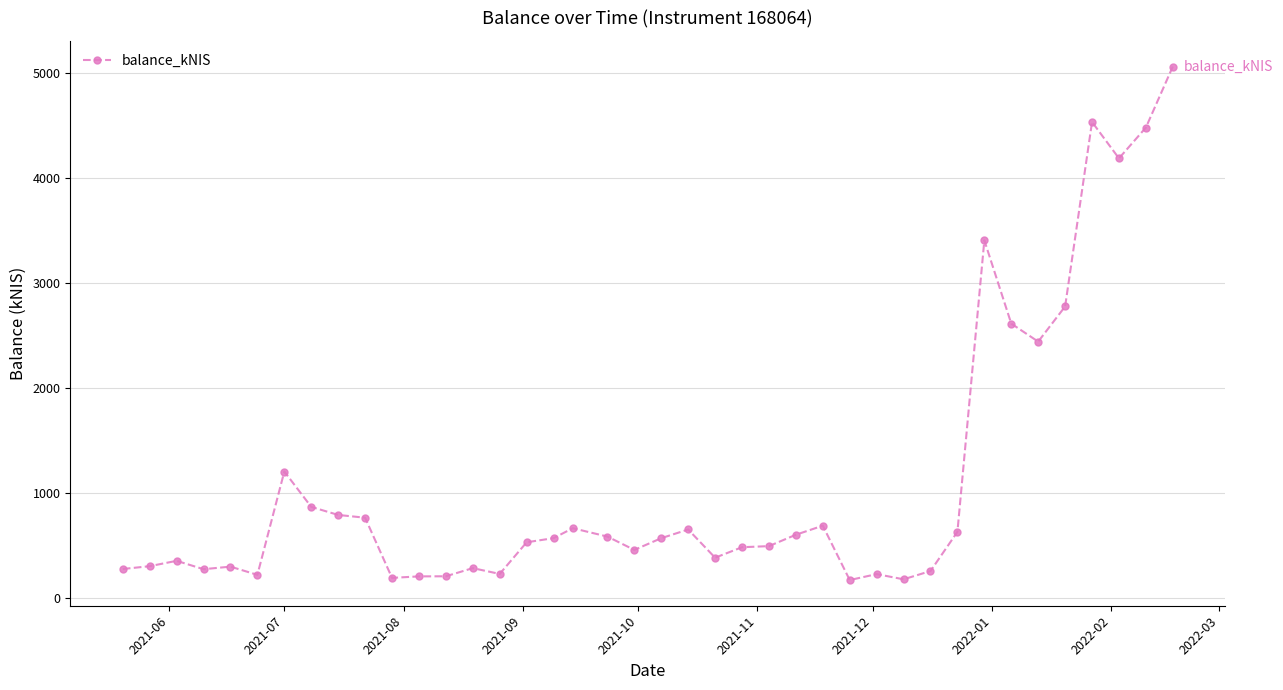

What is the difference between the maximum and minimum values?

4893.5